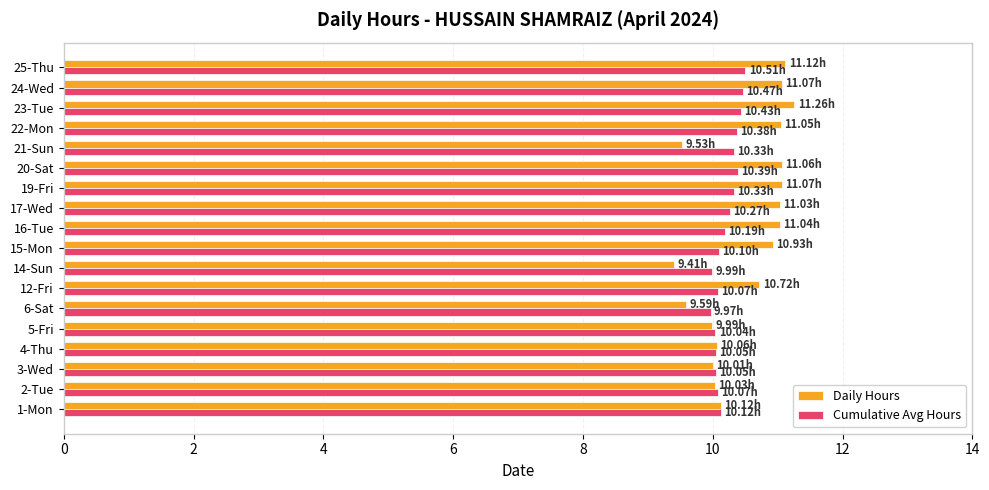

Which series has the widest spread of values?

Daily Hours